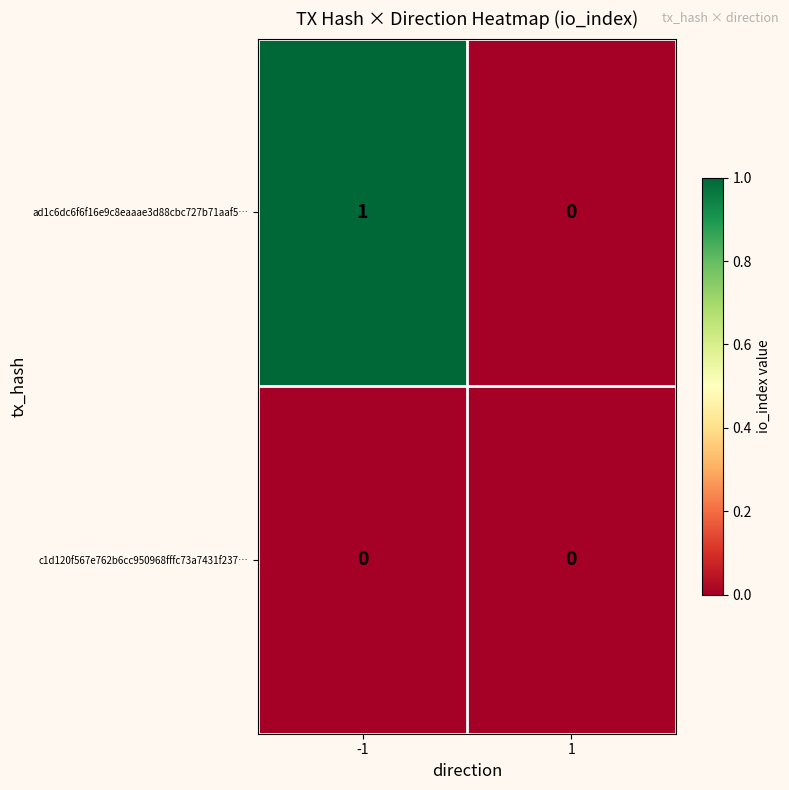

Which series has the largest total across all categories?

ad1c6dc6f6f16e9c8eaaae3d88cbc727b71aaf5…